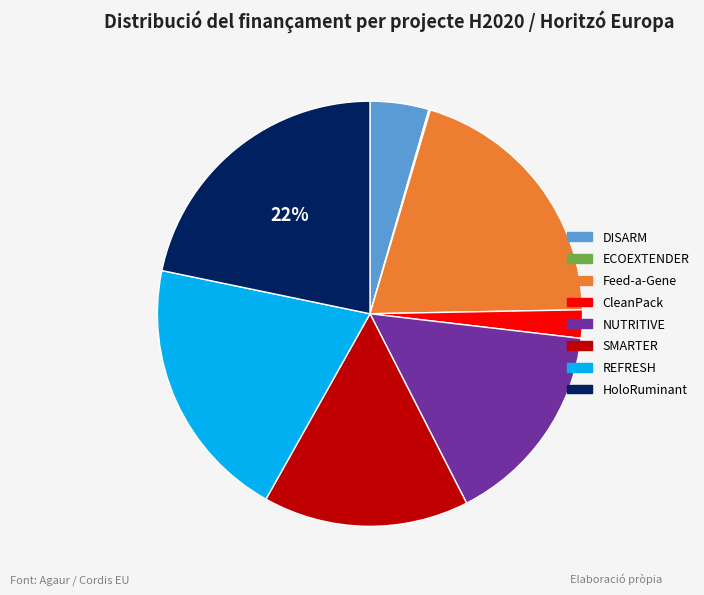

To the nearest percent, what percentage of the pie is CleanPack?

2%